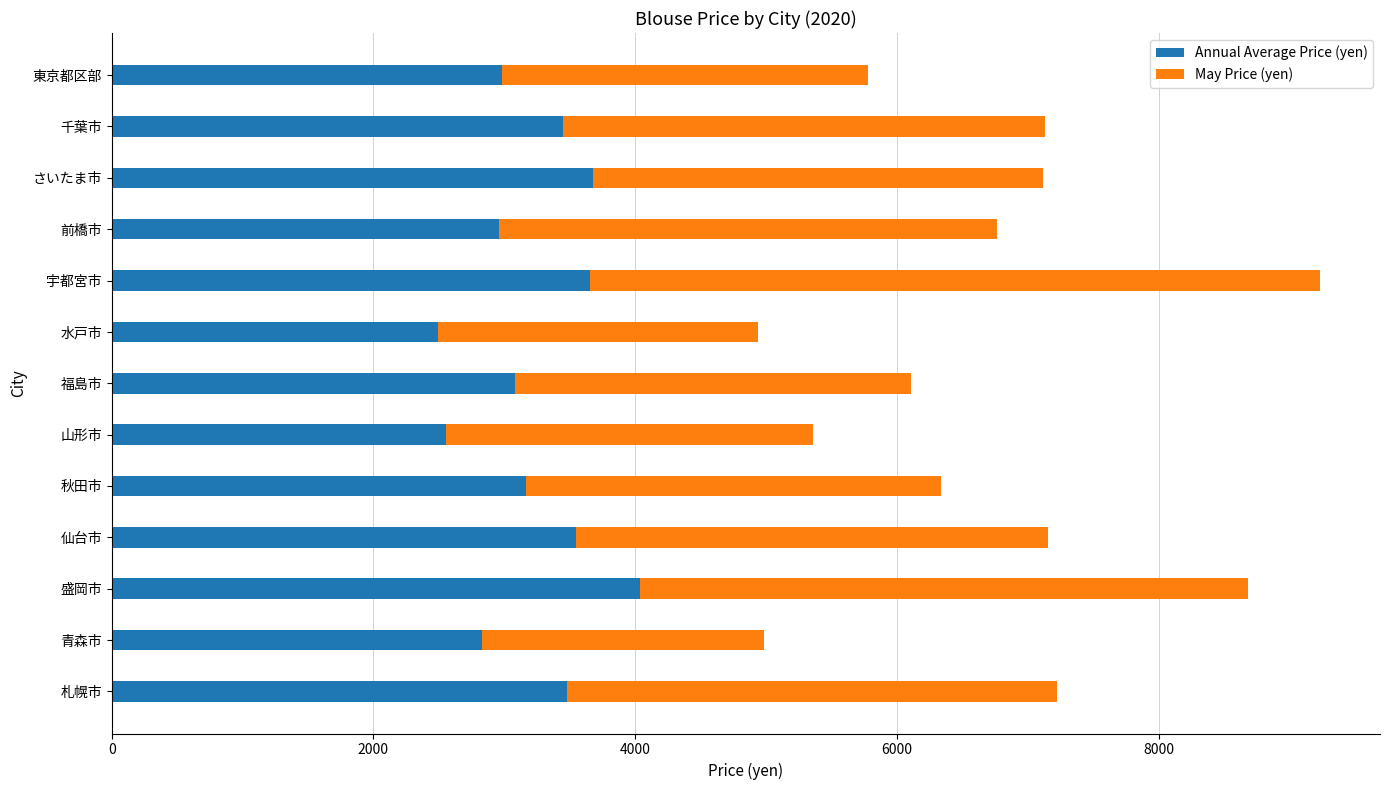

What is the total value across all series at 盛岡市?

8681